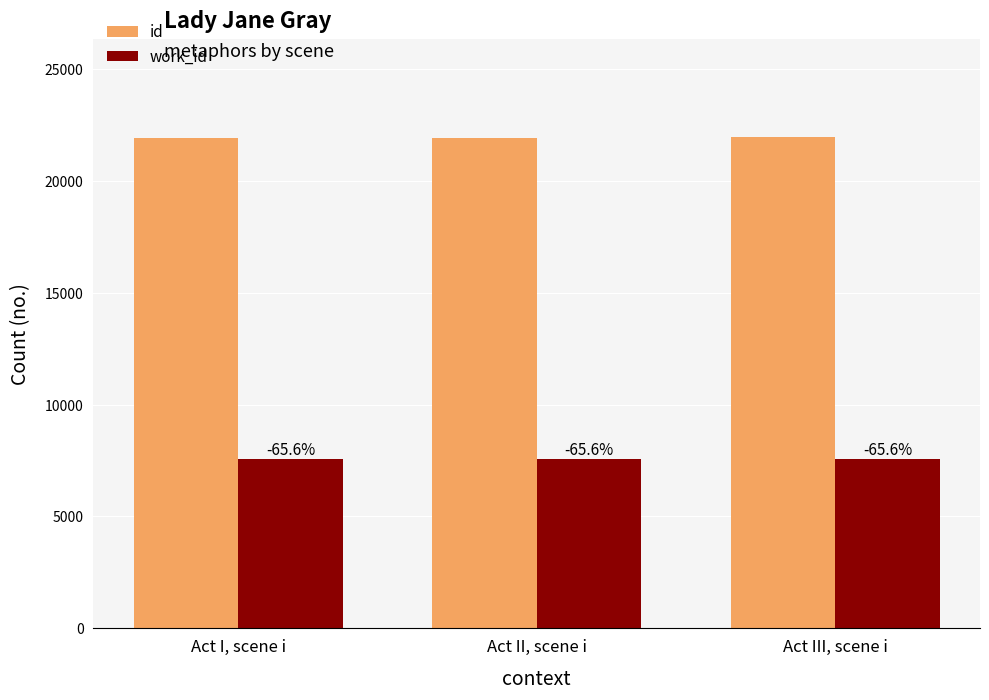

Which series changed the most between Act I, scene i and Act III, scene i?

id